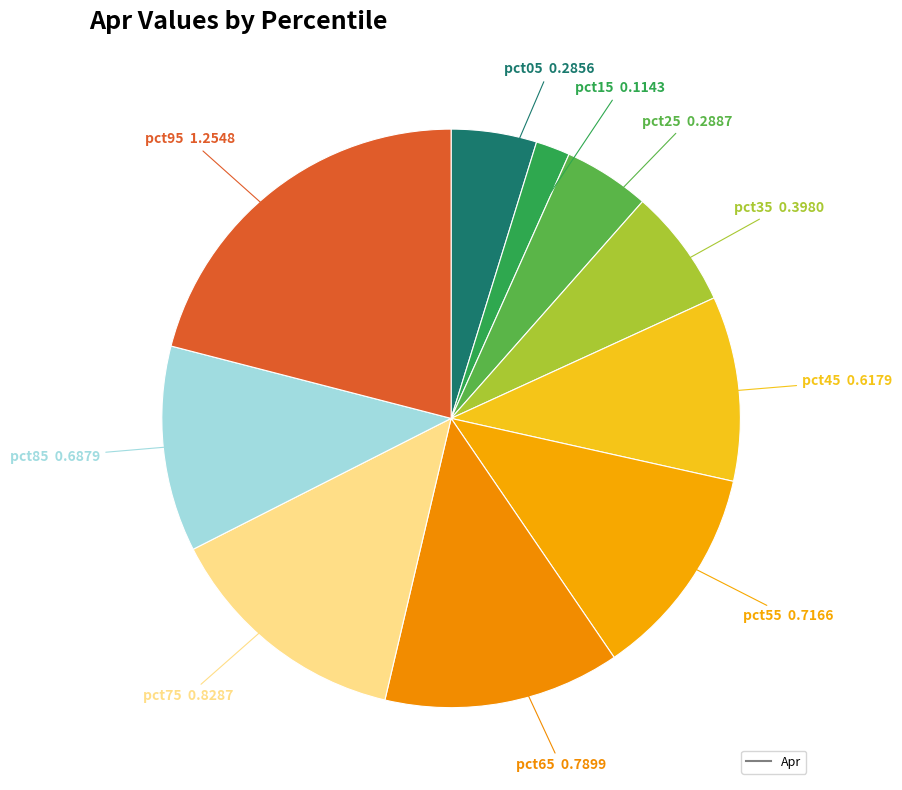

Rank the categories by value from lowest to highest.

pct15, pct05, pct25, pct35, pct45, pct85, pct55, pct65, pct75, pct95